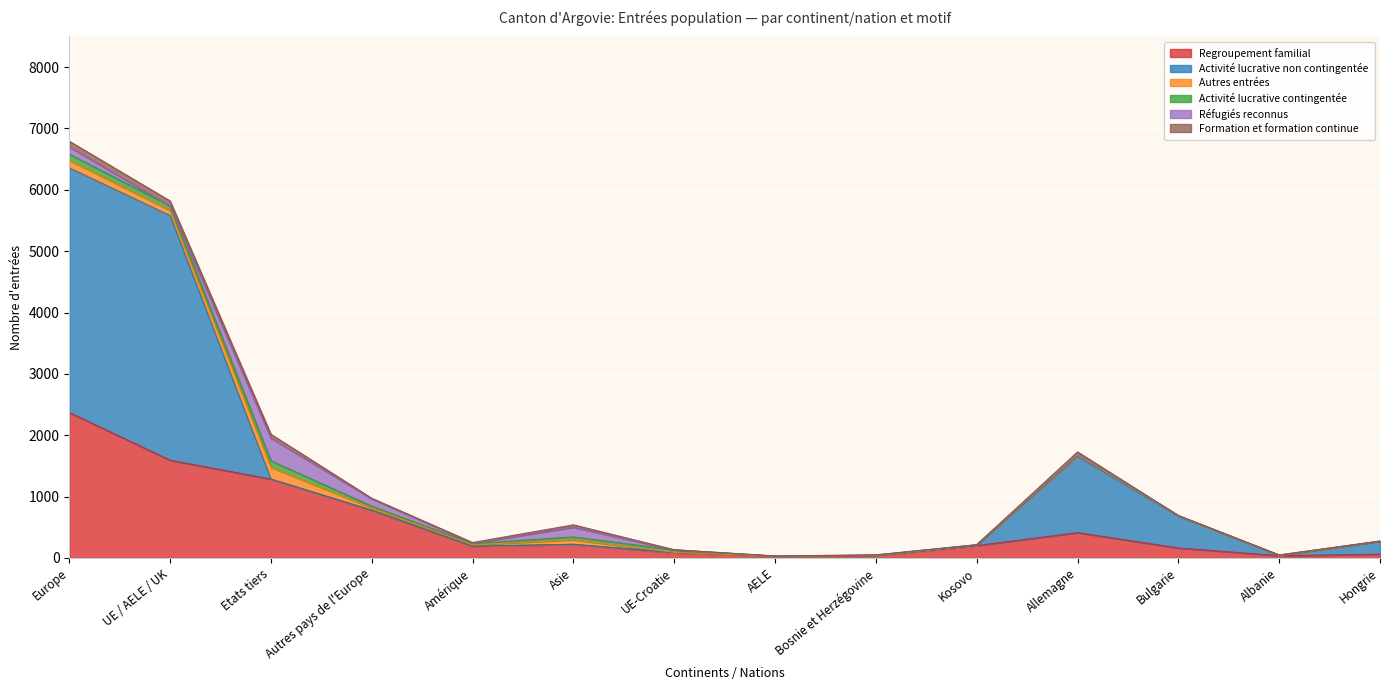

What is the sum of the Regroupement familial values at Asie and Hongrie?

283